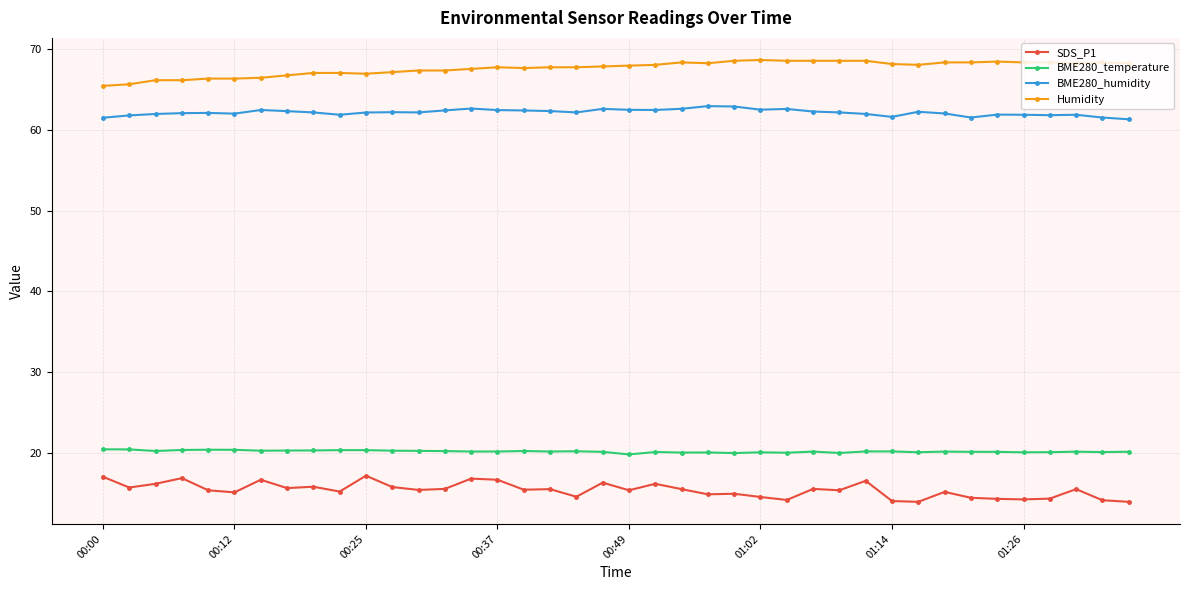

What is the value of the SDS_P1 point at the 5th from the left?

15.4